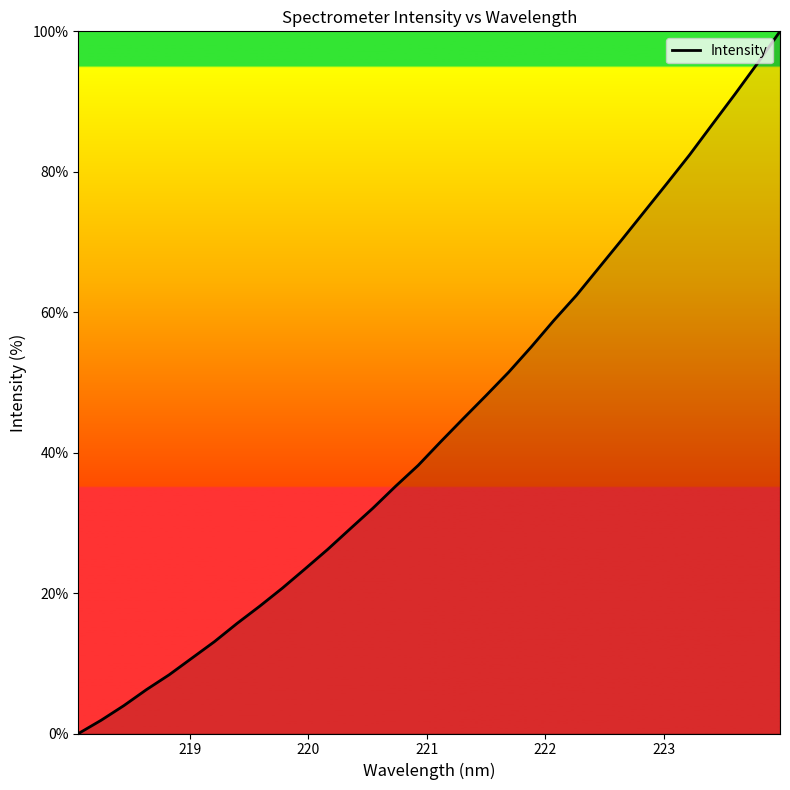

What is the greatest value displayed?

100.0